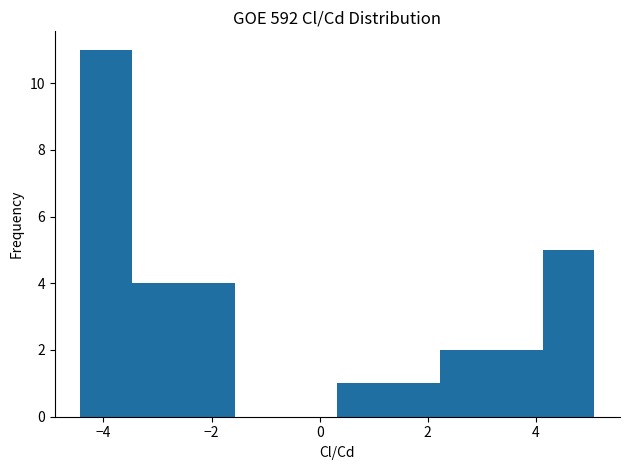

How tall is the bar that spans 1.2 to 2.2 on the x-axis? Neither the bar edges nor the heights are printed on the chart, so give them approximately, as read against the axes.

1